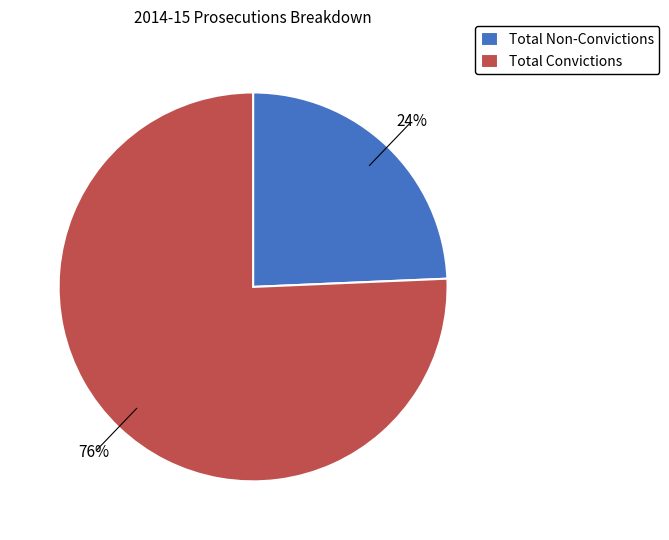

Which category accounts for the majority?

Total Convictions